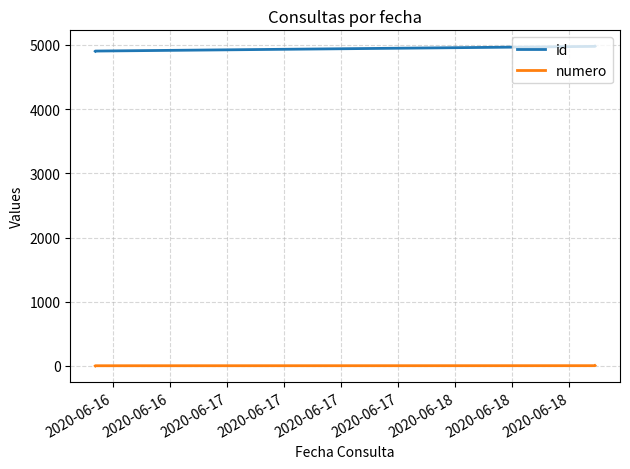

True or false: id and numero cross at least once.

False